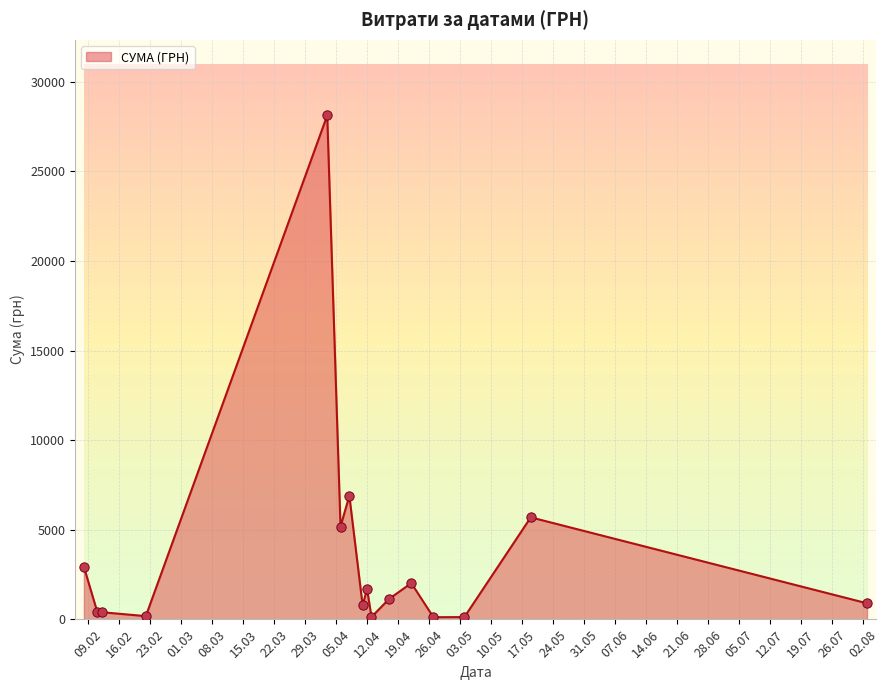

What is the difference between the maximum and minimum values?

28008.2